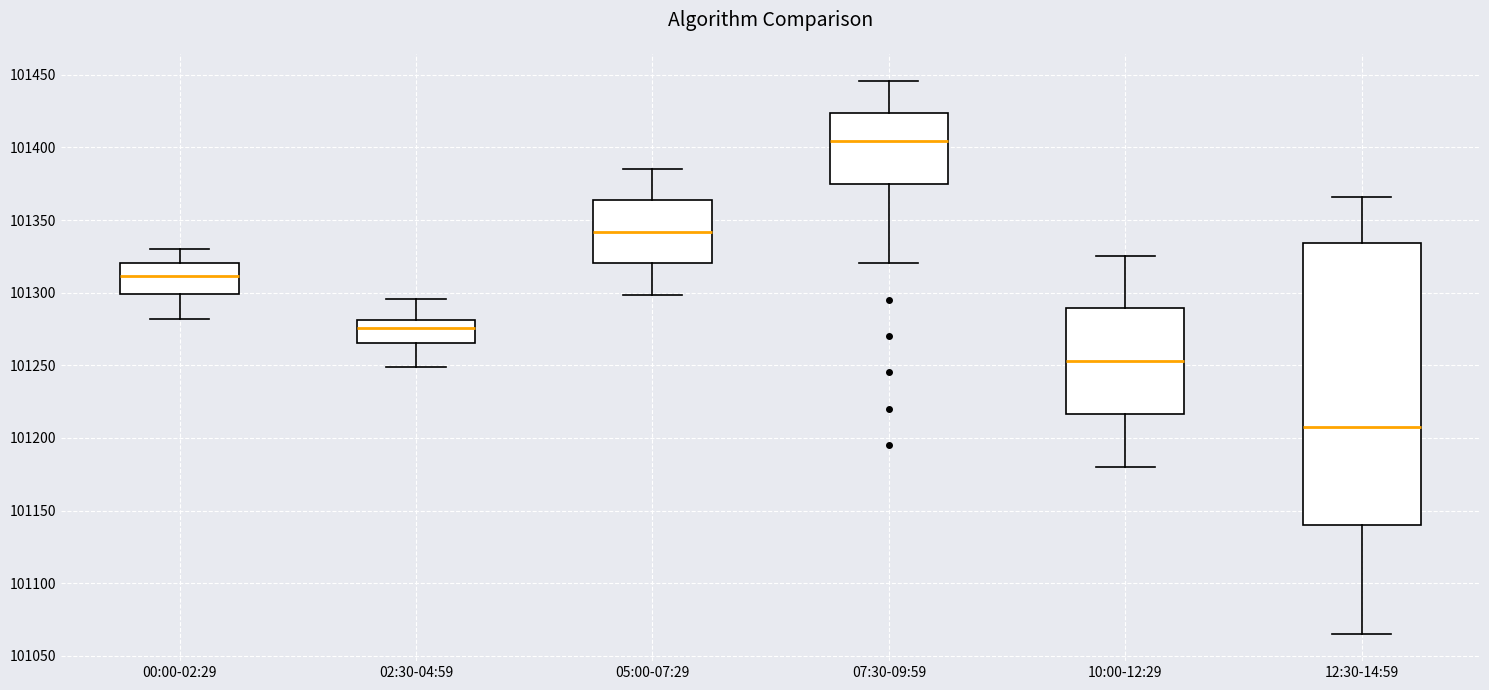

Reading left to right, read every box against the y-axis: the position of its median line, the range the box covers, and the ends of its whiskers. The values are not printed on the chart, so give them approximately, as read against the axis.

00:00-02:29: median 101310, box 101300 to 101320, whiskers 101280 to 101330
02:30-04:59: median 101275, box 101265 to 101280, whiskers 101250 to 101295
05:00-07:29: median 101340, box 101320 to 101365, whiskers 101300 to 101385
07:30-09:59: median 101405, box 101375 to 101425, whiskers 101320 to 101445
10:00-12:29: median 101255, box 101215 to 101290, whiskers 101180 to 101325
12:30-14:59: median 101210, box 101140 to 101335, whiskers 101065 to 101365